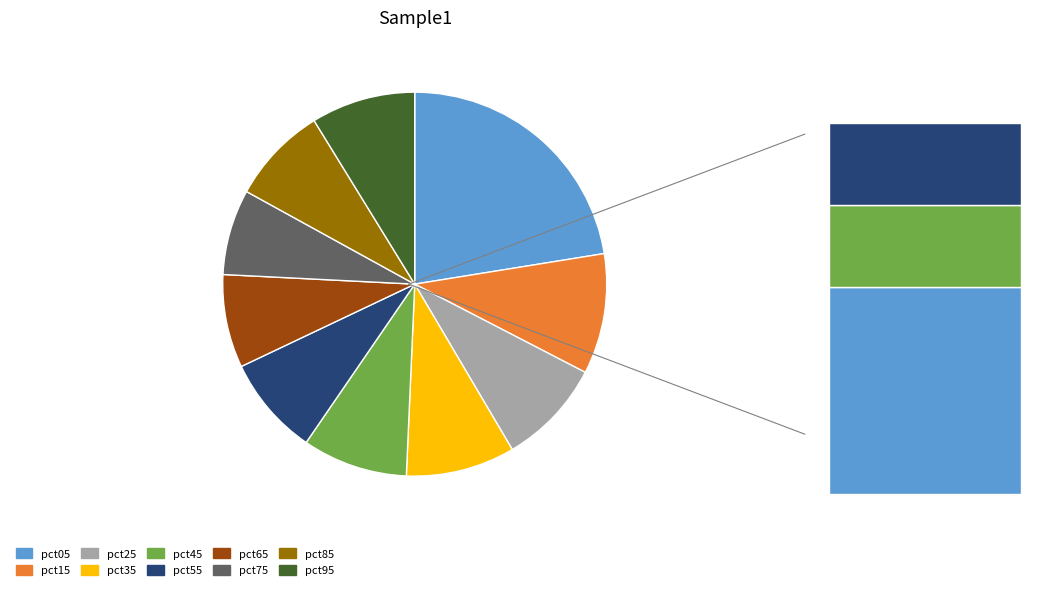

To the nearest percent, what is the average slice percentage?

10%